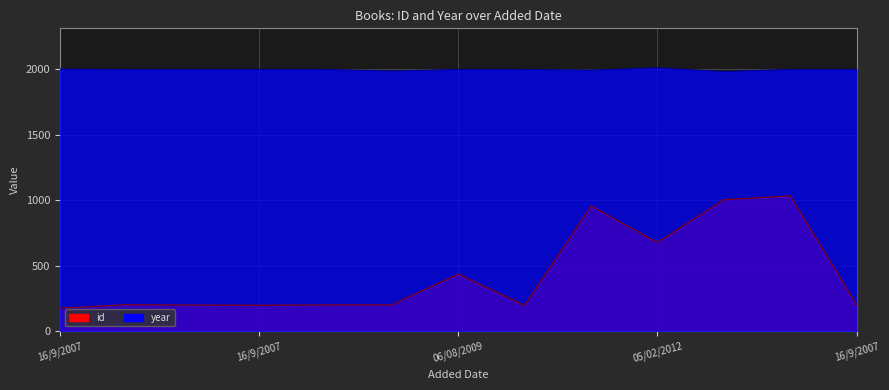

Between 16/9/2007 and 16/9/2007, which is larger?

16/9/2007